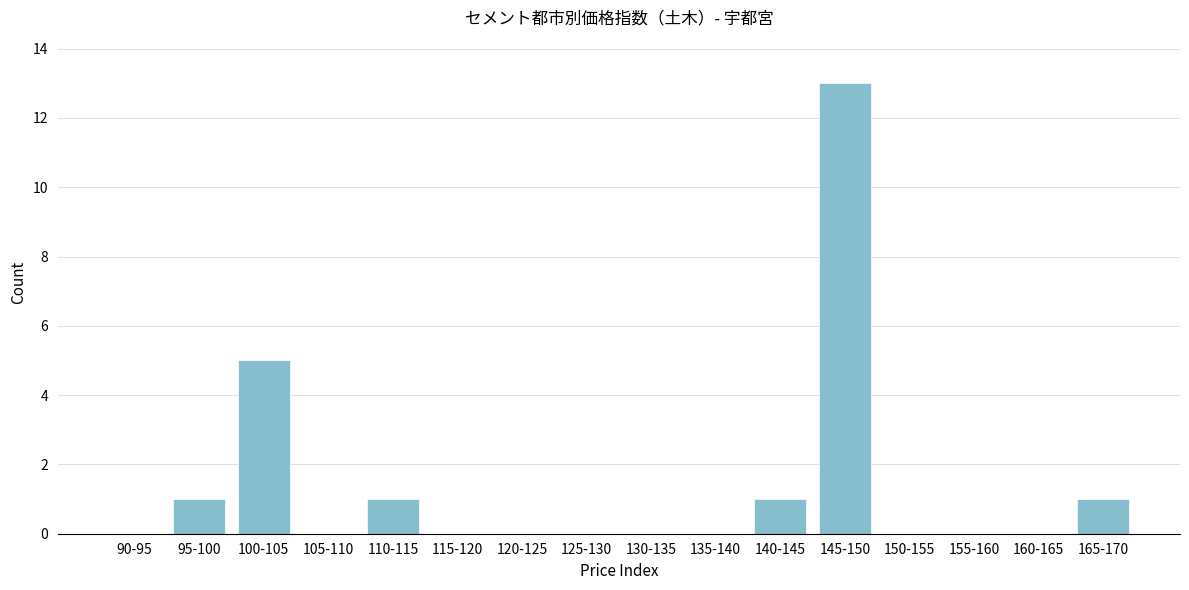

Reading left to right, transcribe all the data shown in this chart.

90-95=0	95-100=1	100-105=5	105-110=0	110-115=1	115-120=0	120-125=0	125-130=0	130-135=0	135-140=0	140-145=1	145-150=13	150-155=0	155-160=0	160-165=0	165-170=1